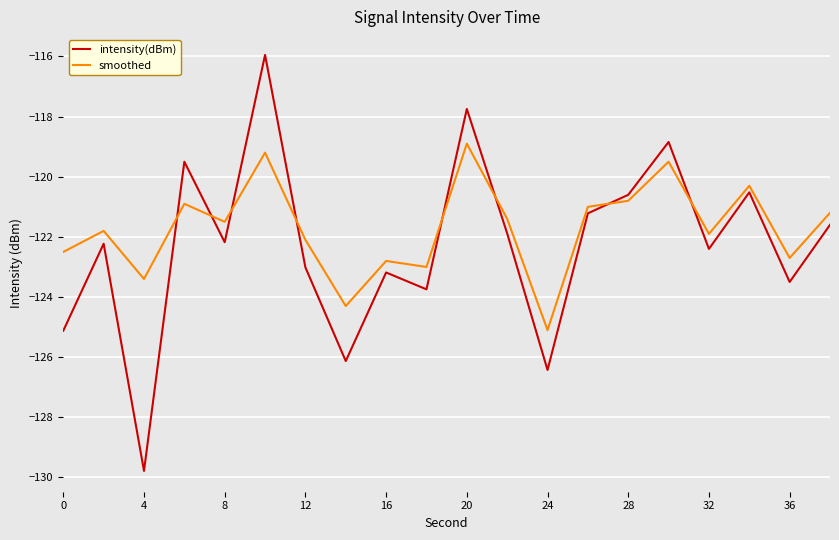

True or false: smoothed and intensity(dBm) cross at least once.

True